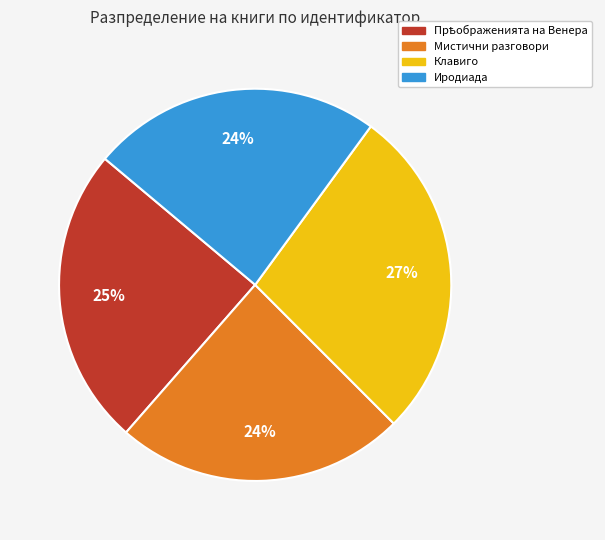

Combined, do Иродиада and Клавиго account for over 50%?

Yes